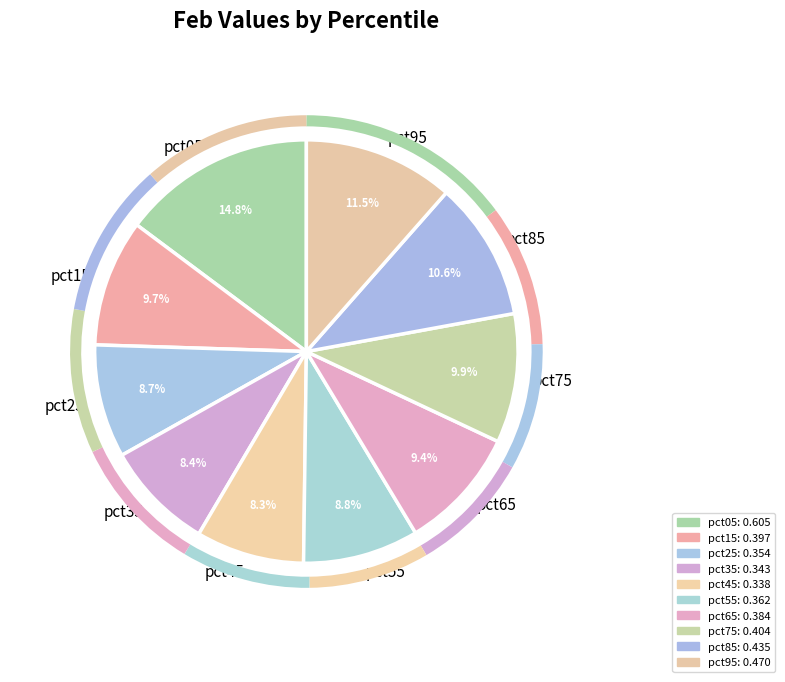

Is there a majority slice in this chart?

No